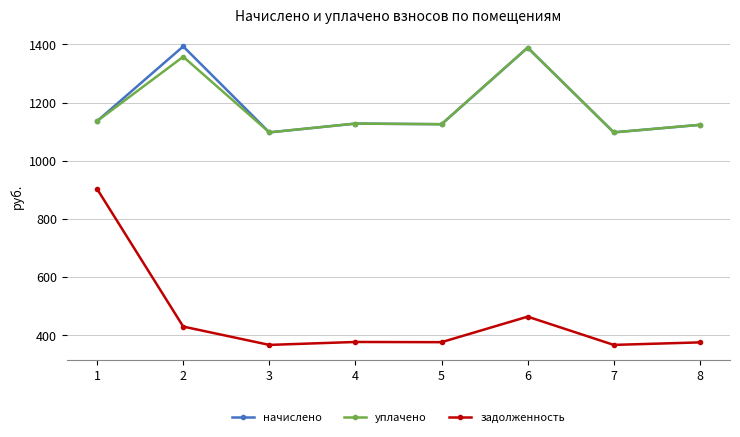

True or false: уплачено and задолженность intersect in this chart.

False